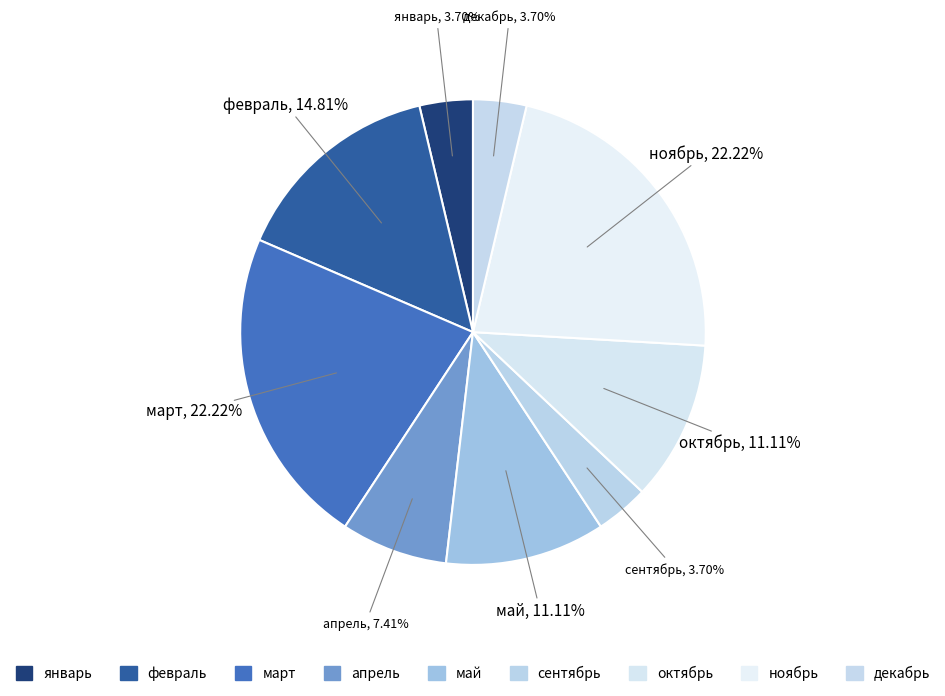

Approximately how many times larger is the value at апрель compared to ноябрь?

0.3